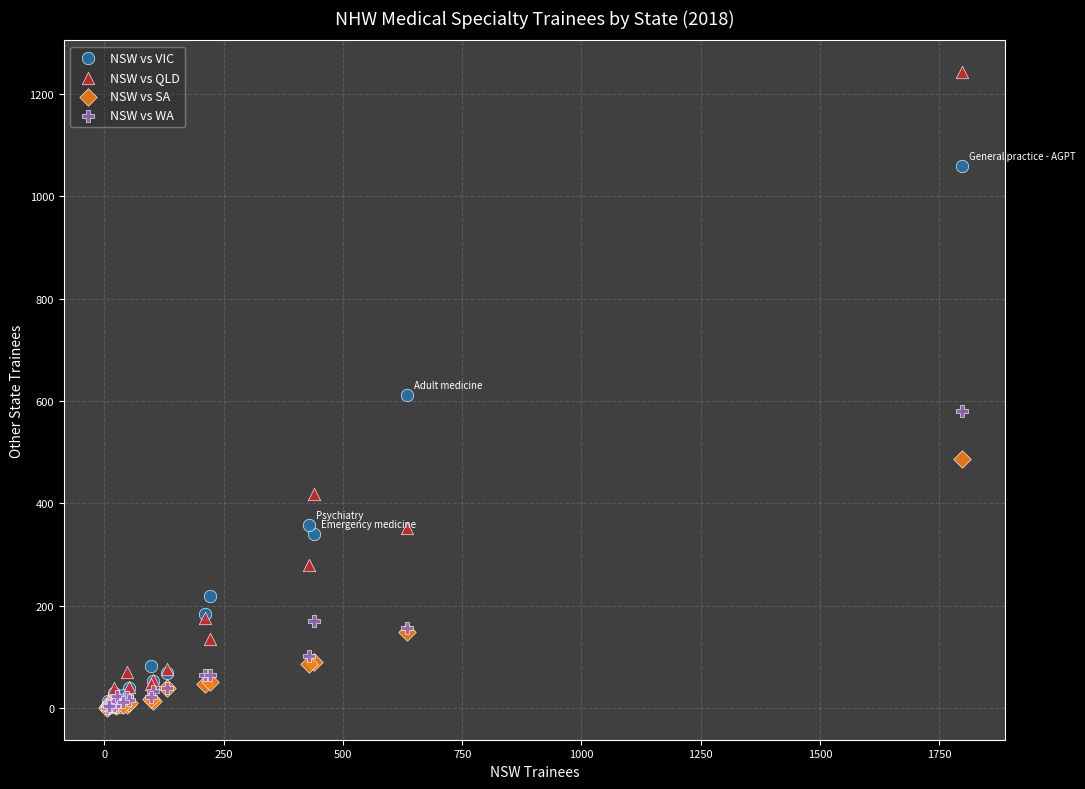

What are all the series names shown in the legend?

NSW vs VIC, NSW vs QLD, NSW vs SA, NSW vs WA